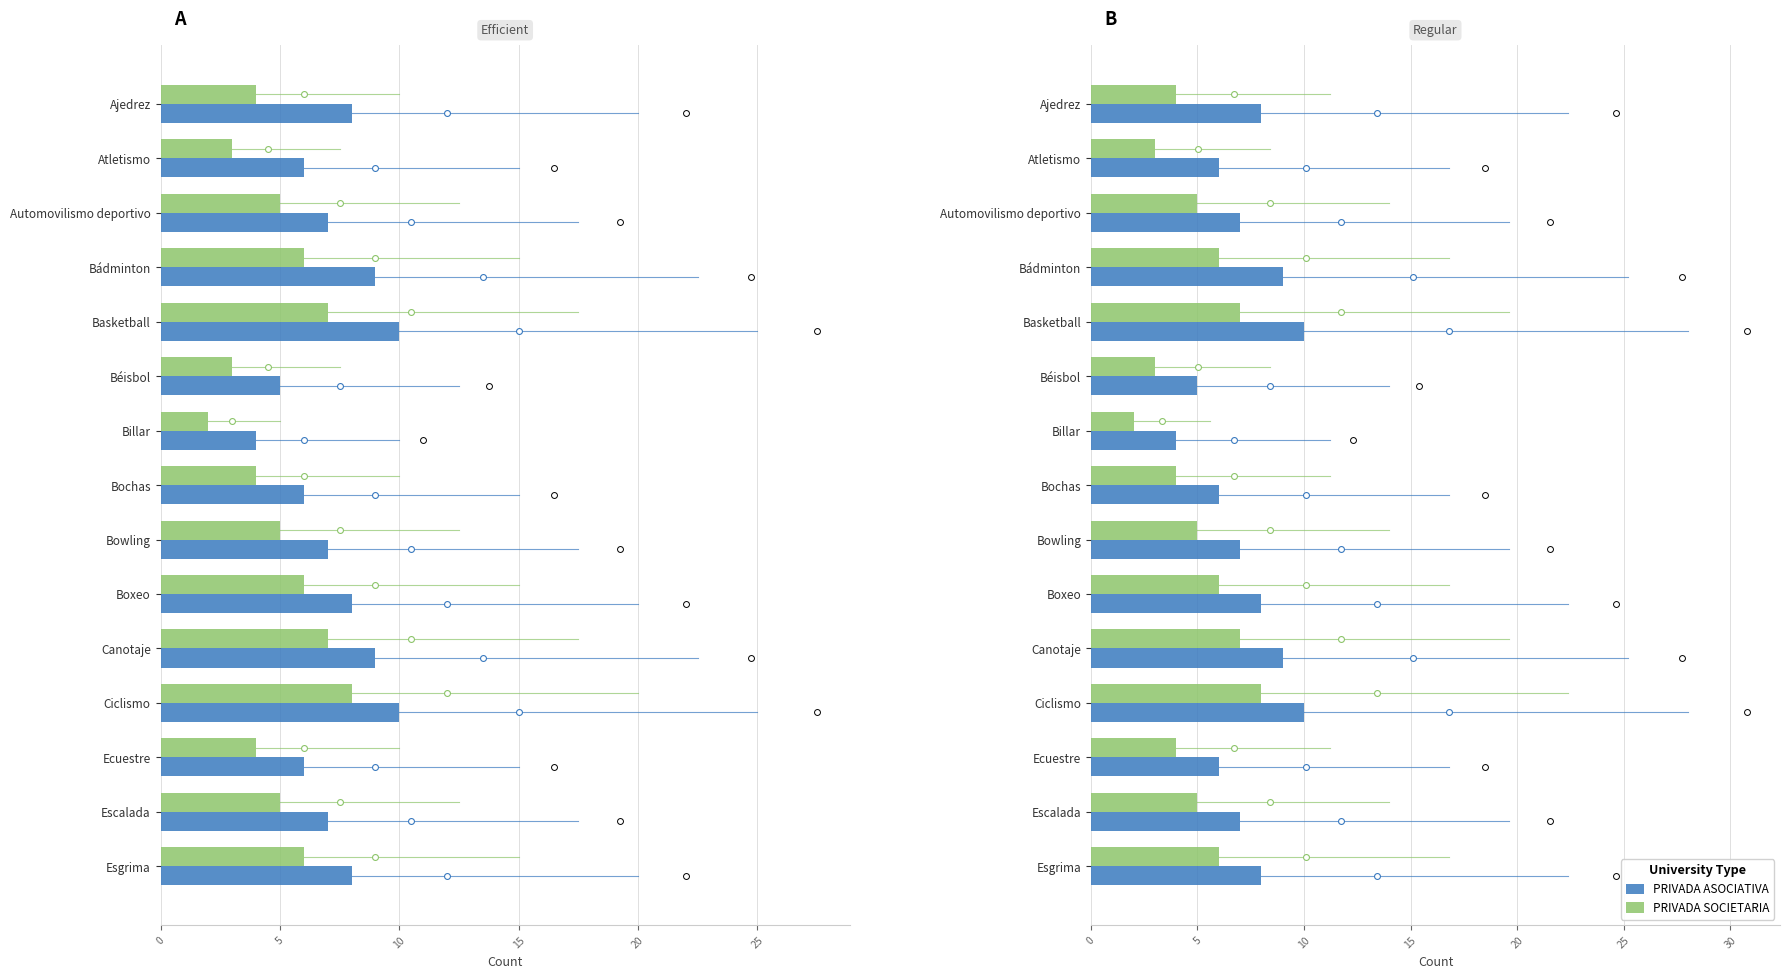

Which series has the largest Y range (max minus min)?

PRIVADA ASOCIATIVA